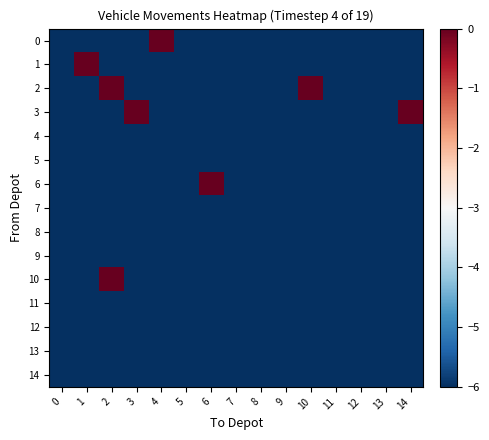

What is the total value across all series at 9?

-90